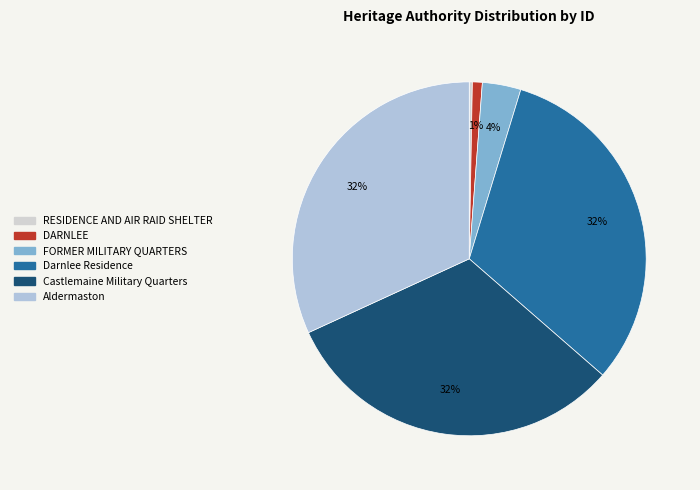

How many slices are in this pie chart?

6